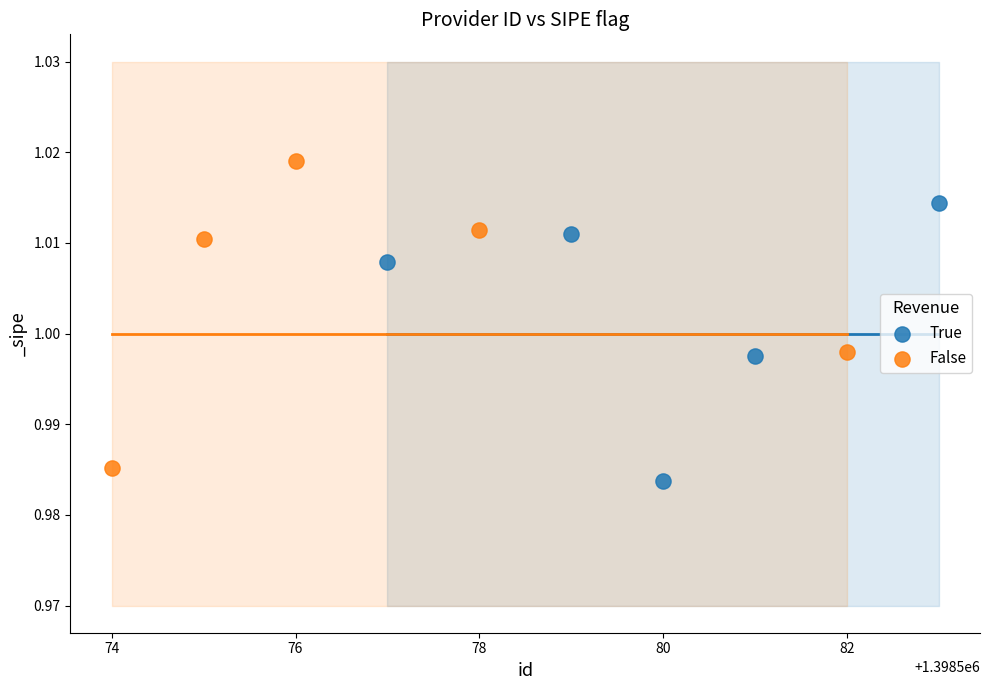

Which series contains the highest Y value?

False